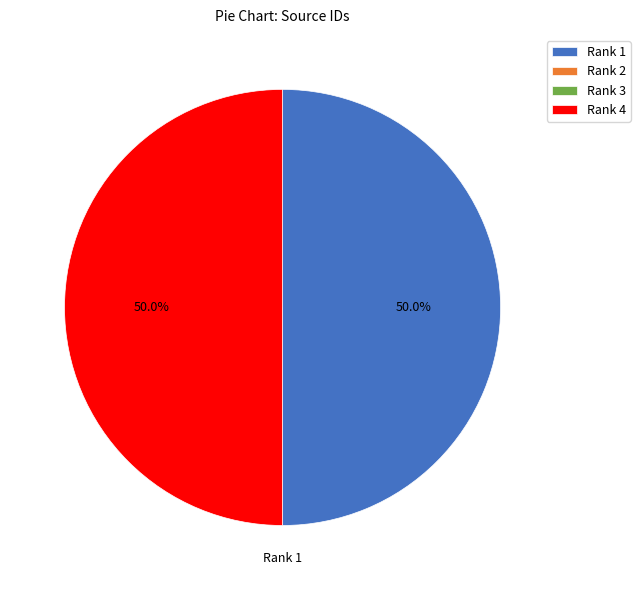

What portion of the pie excludes Rank 4?

50.0%